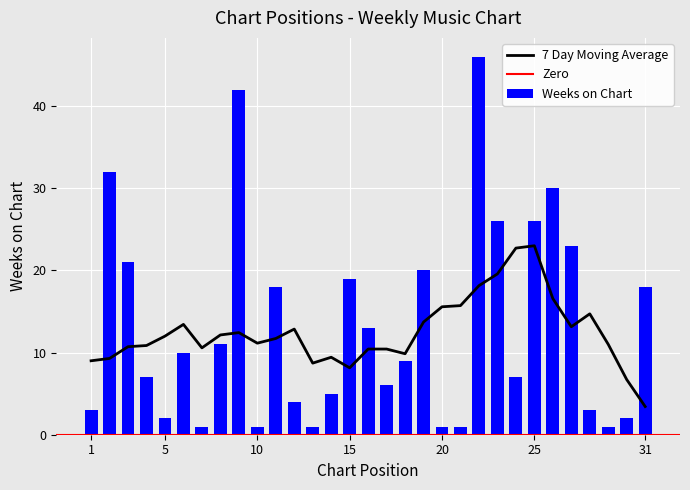

What is the maximum value shown in the chart?

46